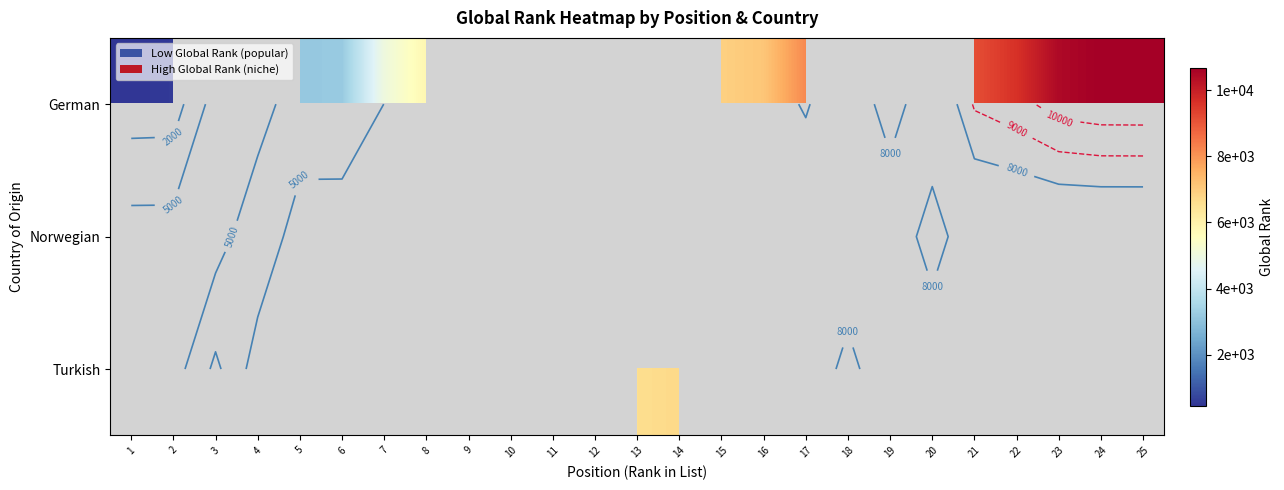

Between 23 and 16, which is larger?

23